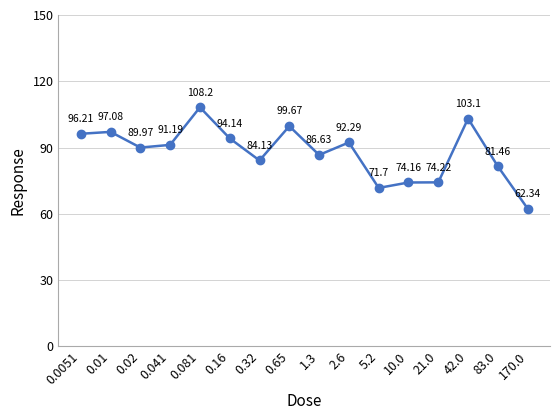

What is the label of the 9th point from the left?

1.3